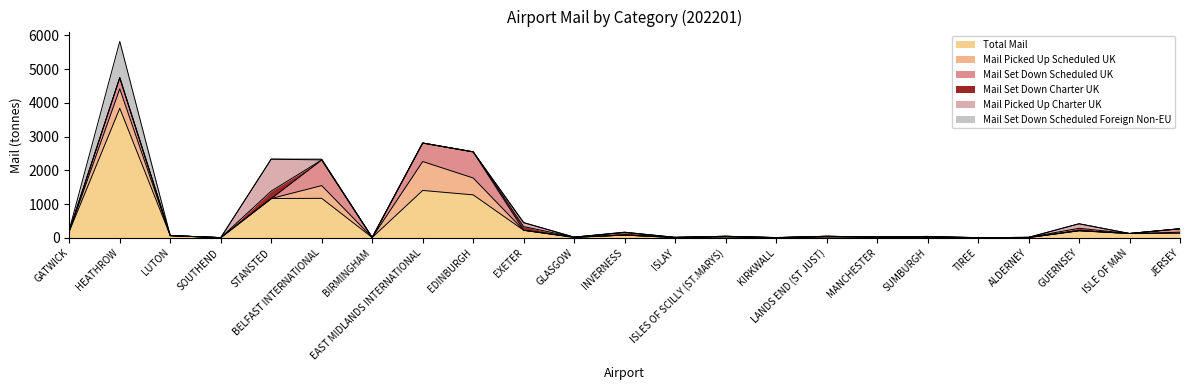

True or false: mail_set_down_charter_UK and total_mail intersect in this chart.

False